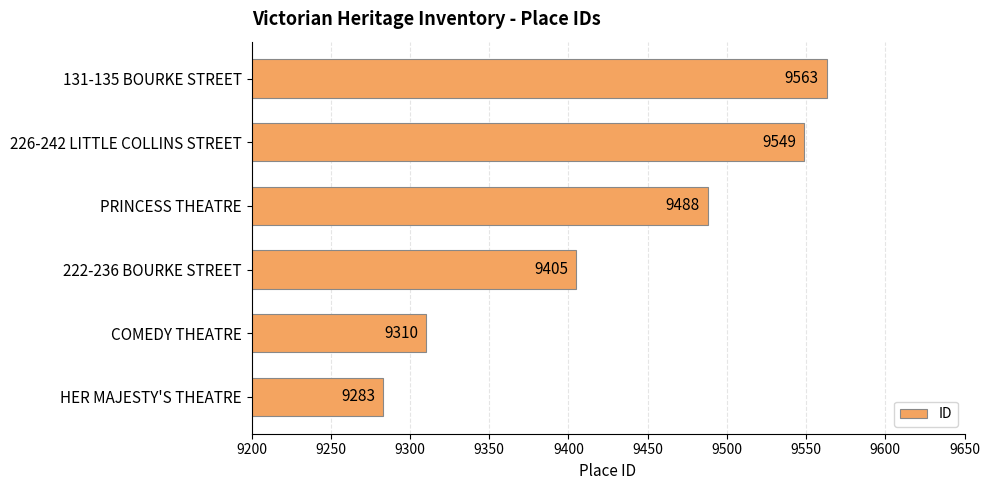

Does the chart contain any negative values?

No